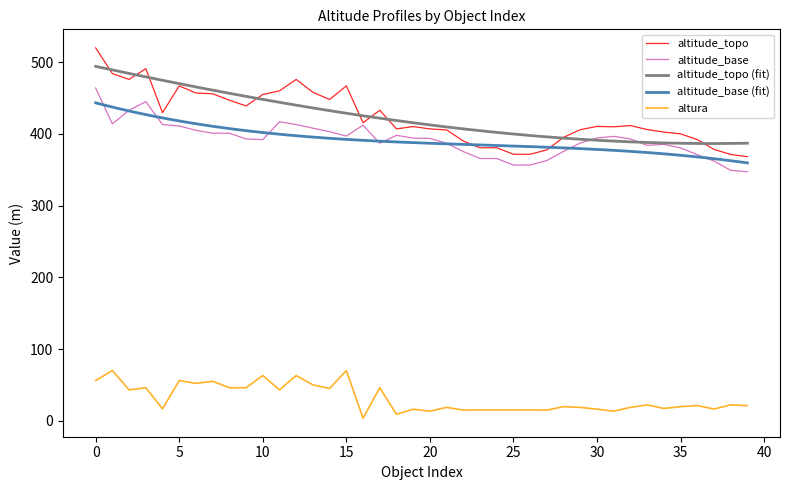

The value of altitude_base at 10 is 622.0. True or false?

False